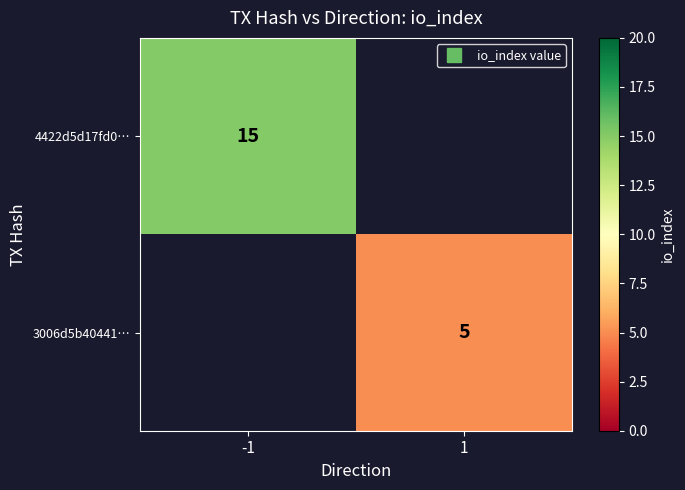

List the series in order of their peak value, highest first.

4422d5d17fd0…, 3006d5b40441…